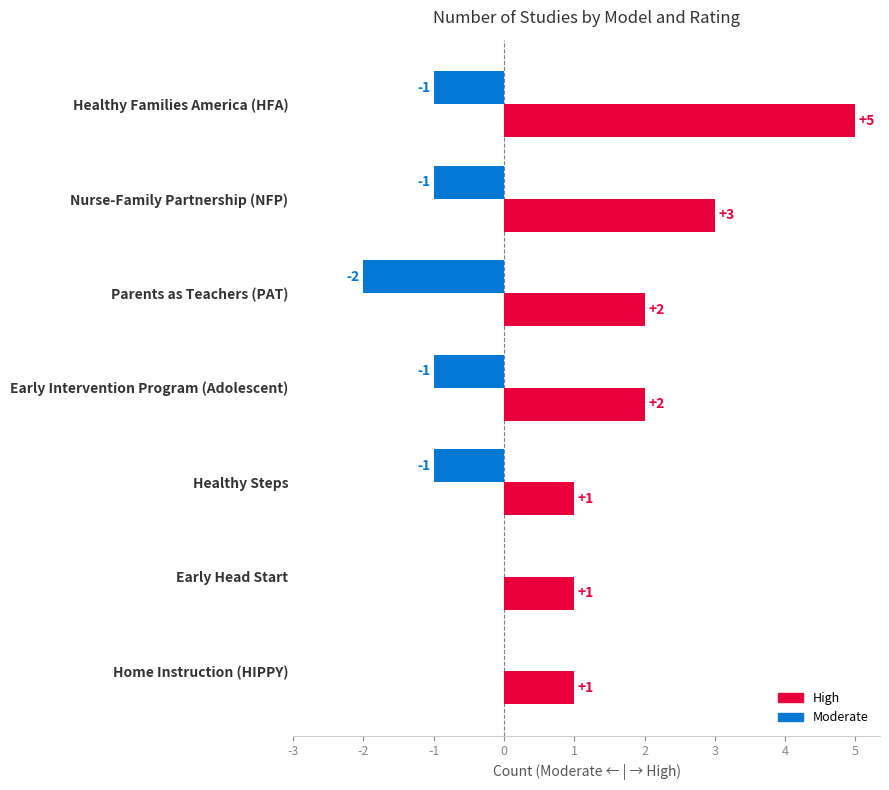

Reading left to right, what are all the values shown in this chart?

High: 5	3	2	2	1	1	1
Moderate: -1	-1	-2	-1	-1	0	0